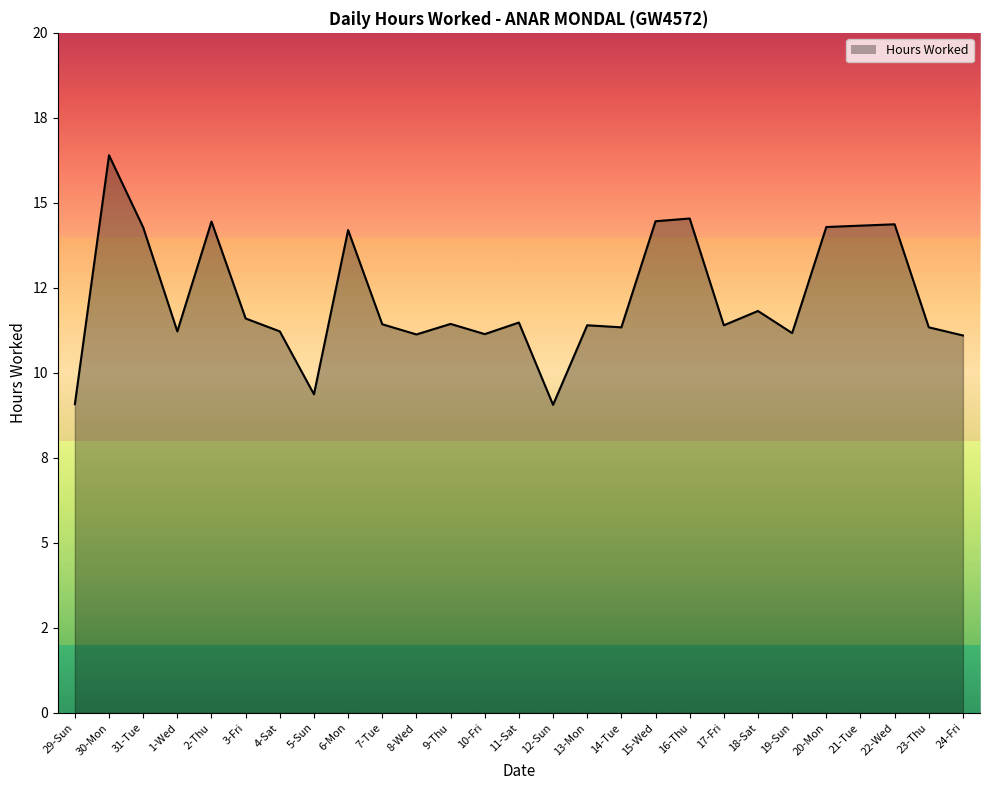

At which category does the chart reach its minimum across all series?

12-Sun